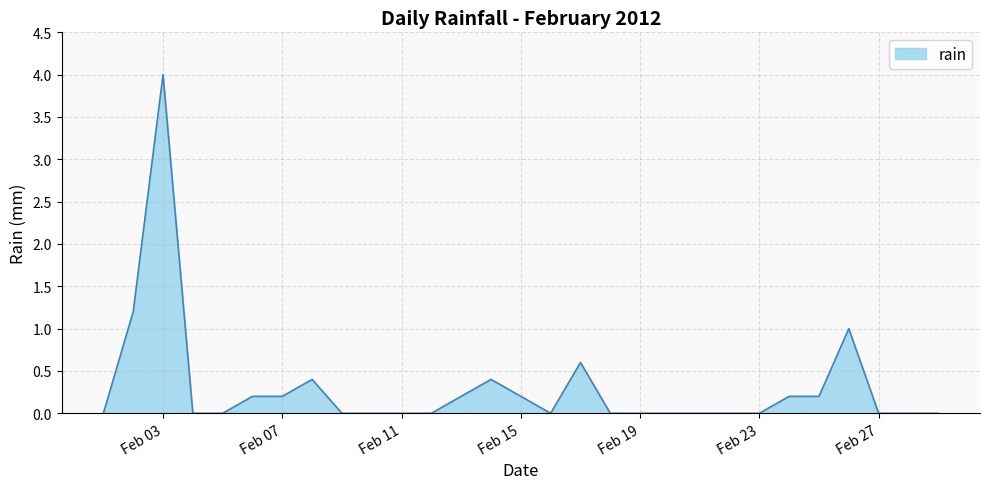

What is the difference between the maximum and minimum values?

4.0